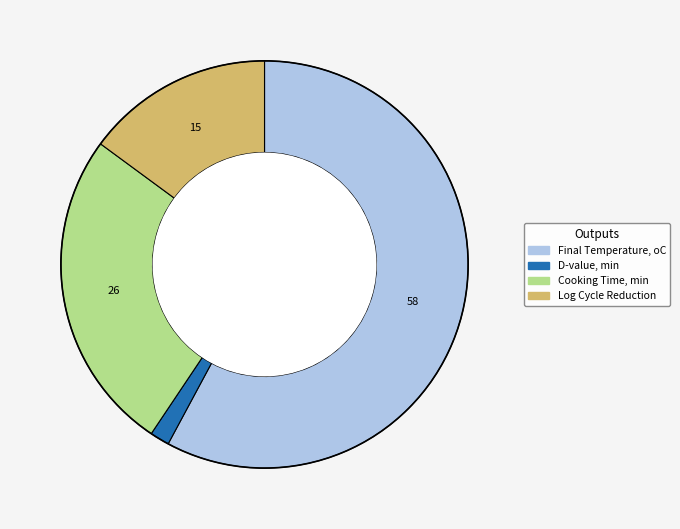

Rank the categories by value from highest to lowest.

Final Temperature, oC, Cooking Time, min, Log Cycle Reduction, D-value, min